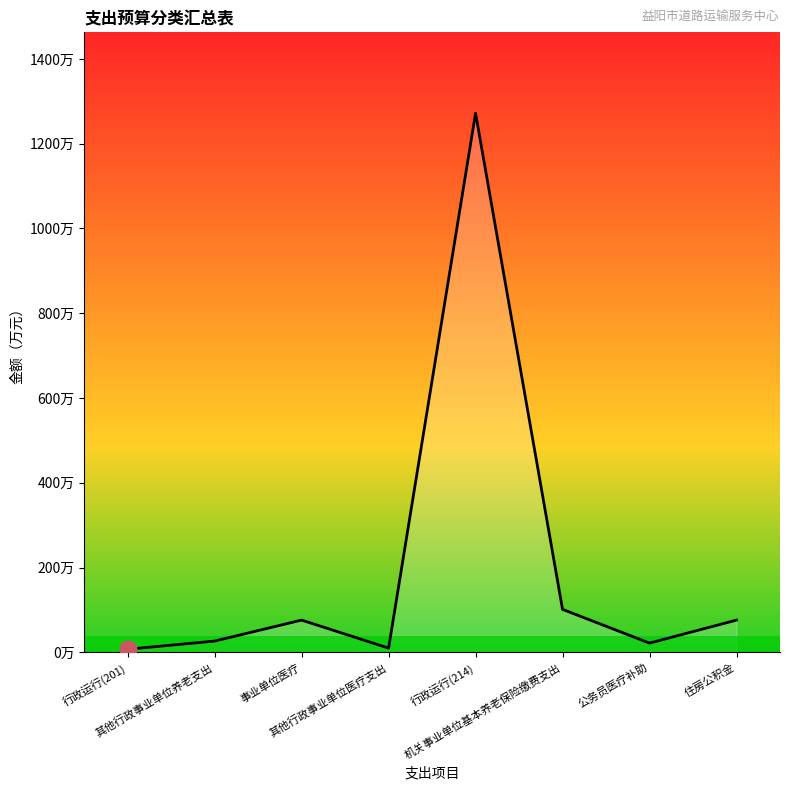

Between 行政运行(214) and 机关事业单位基本养老保险缴费支出, which is larger?

行政运行(214)